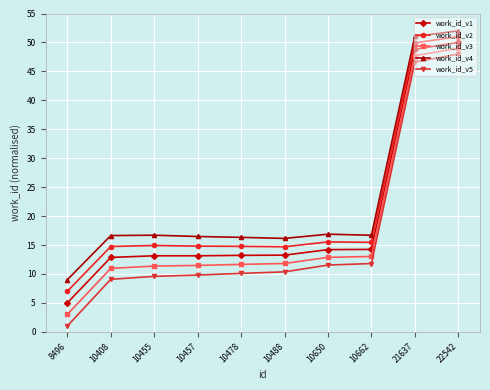

Which series has the largest range (max minus min)?

work_id_v5